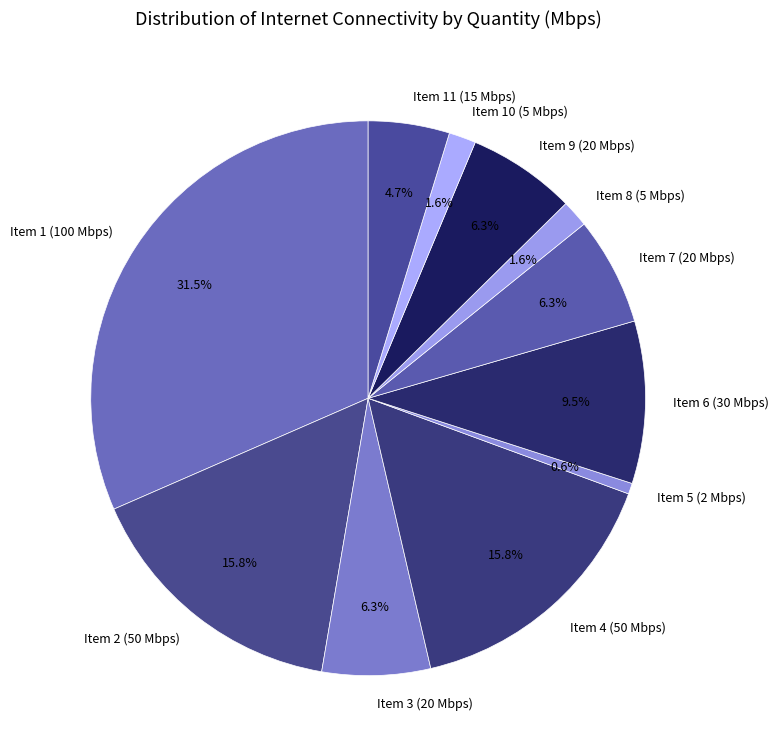

Is it true that Item 7 (20 Mbps) is 18% of the pie?

False